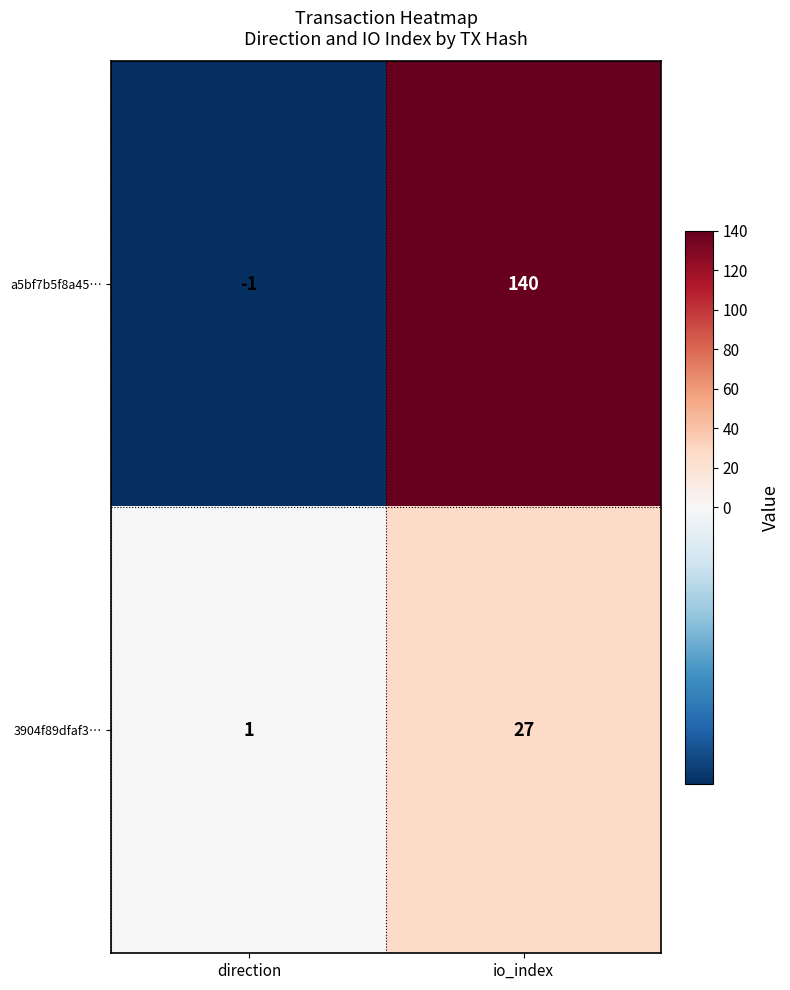

Reading left to right, extract all data points from this chart.

a5bf7b5f8a45…: direction=-1	io_index=140
3904f89dfaf3…: direction=1	io_index=27